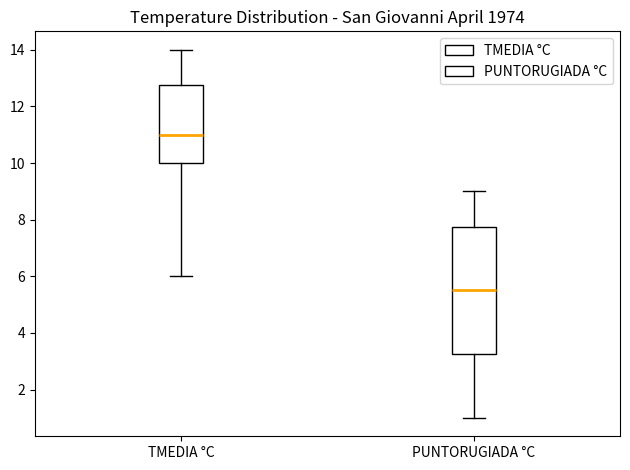

Which box has the lowest median line?

PUNTORUGIADA °C